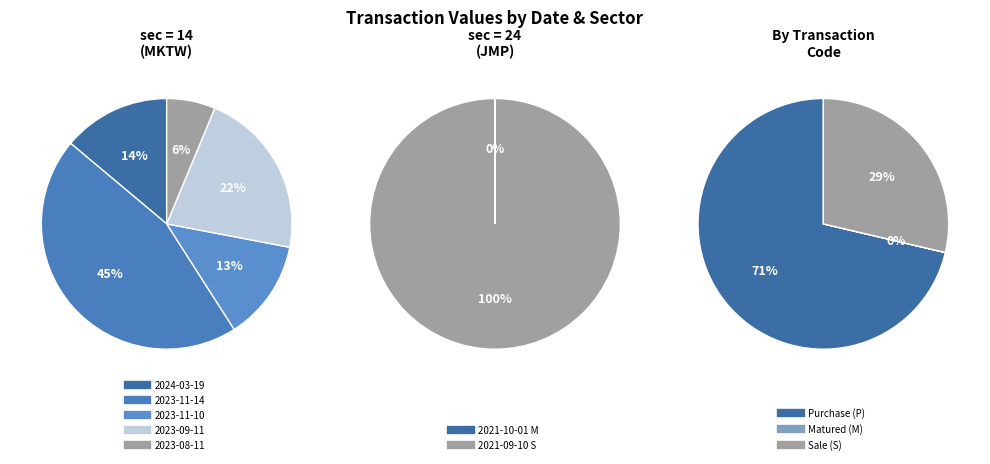

Is it true that 2021-10-01 is 0% of the pie?

True